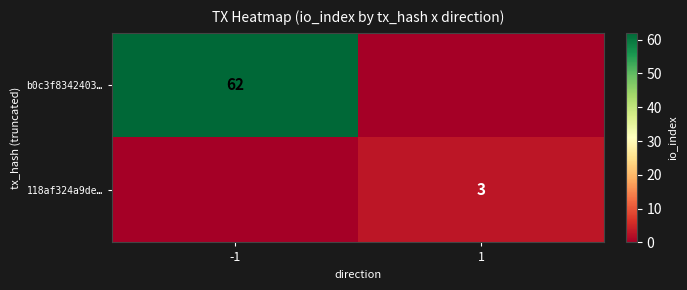

The 118af324a9de… series shows 1 at 1. True or false?

False